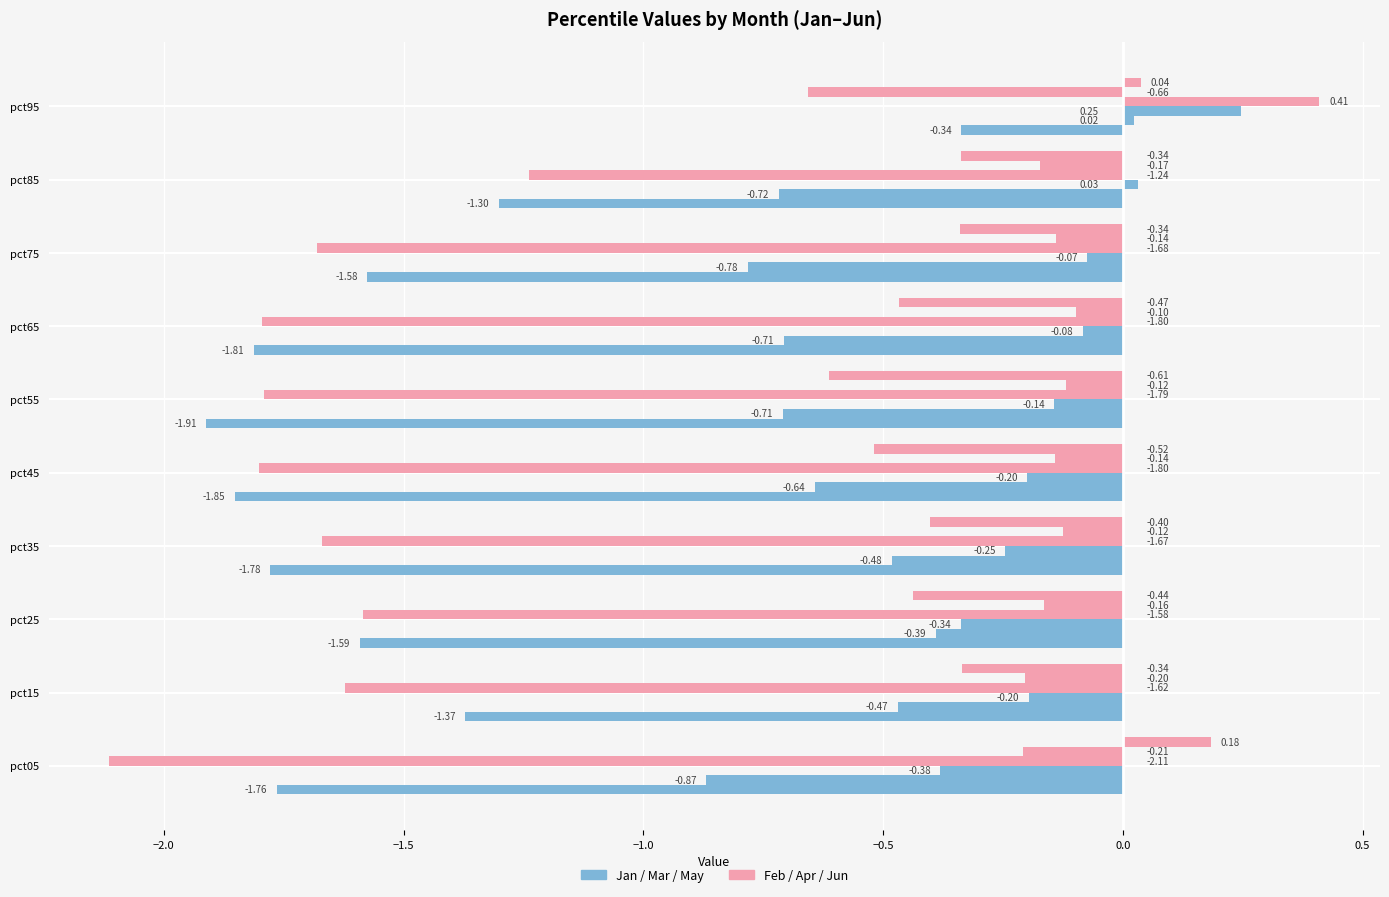

Rank the series by their average value, from lowest to highest.

Jan, Feb